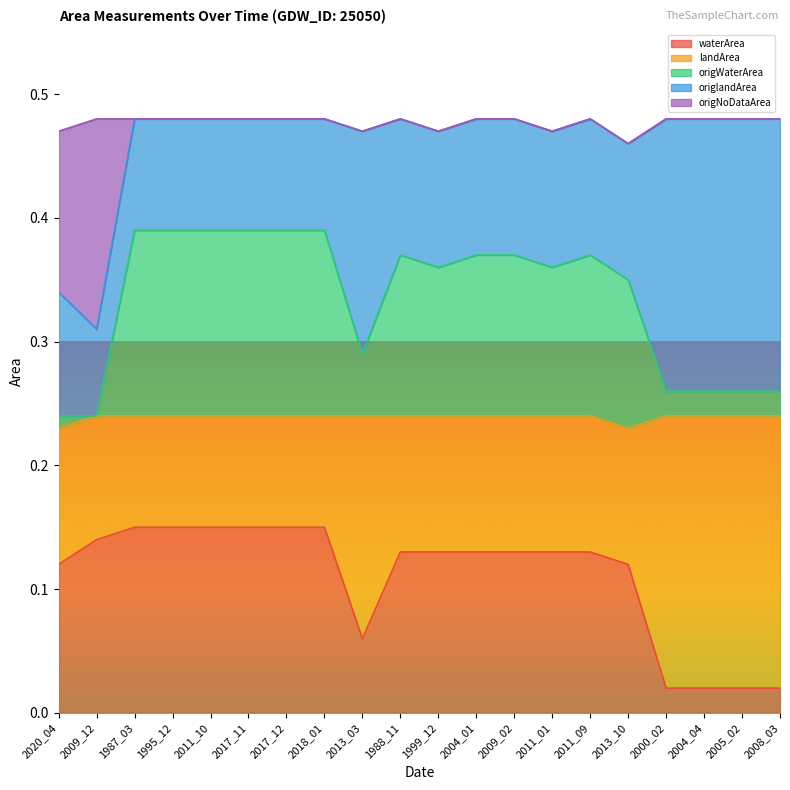

Which category has the lowest value across all series?

2000_02